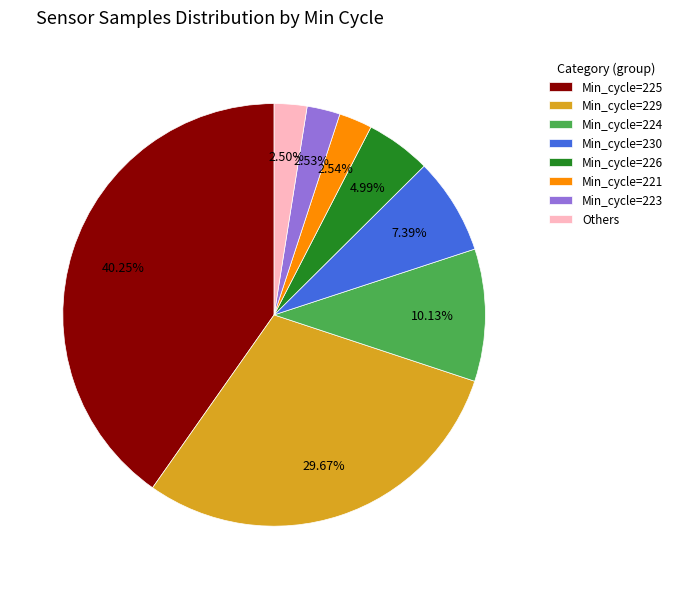

Is there a majority slice in this chart?

No